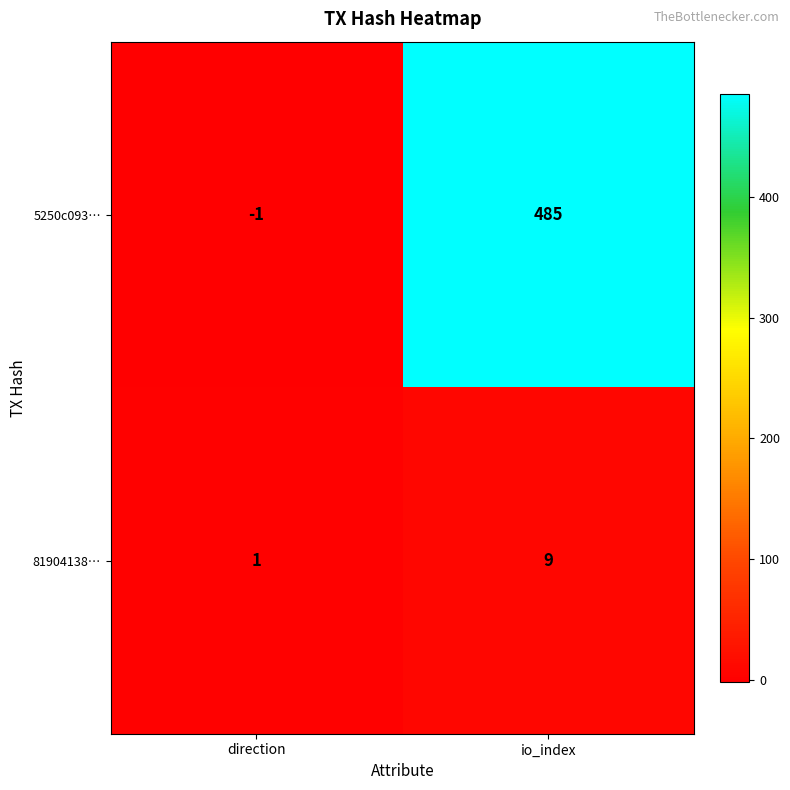

Reading left to right, extract all data points from this chart.

5250c093…: direction=-1	io_index=485
81904138…: direction=1	io_index=9